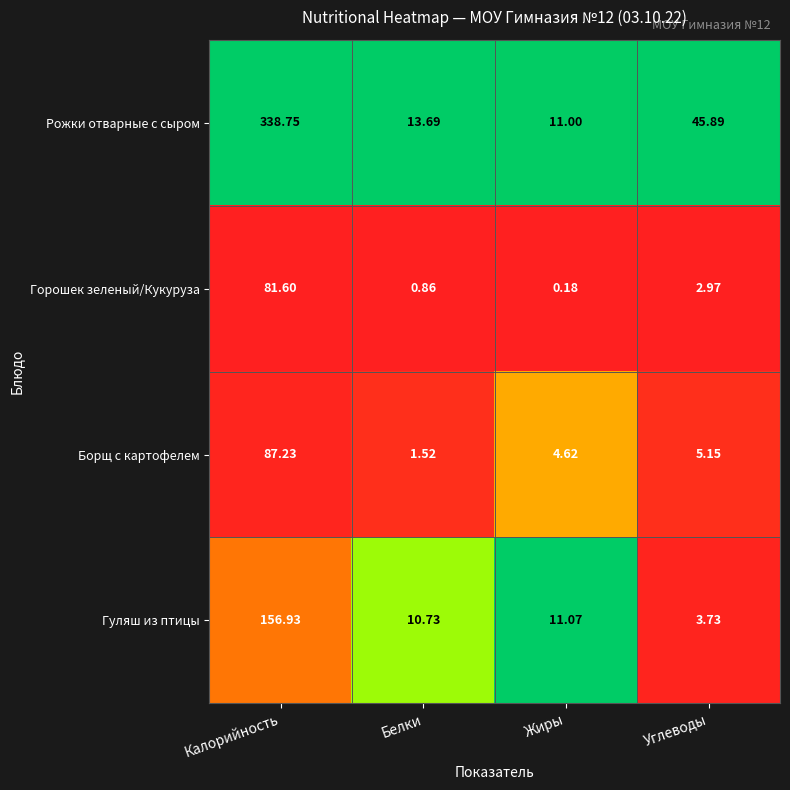

How many categories are shown in the chart?

4